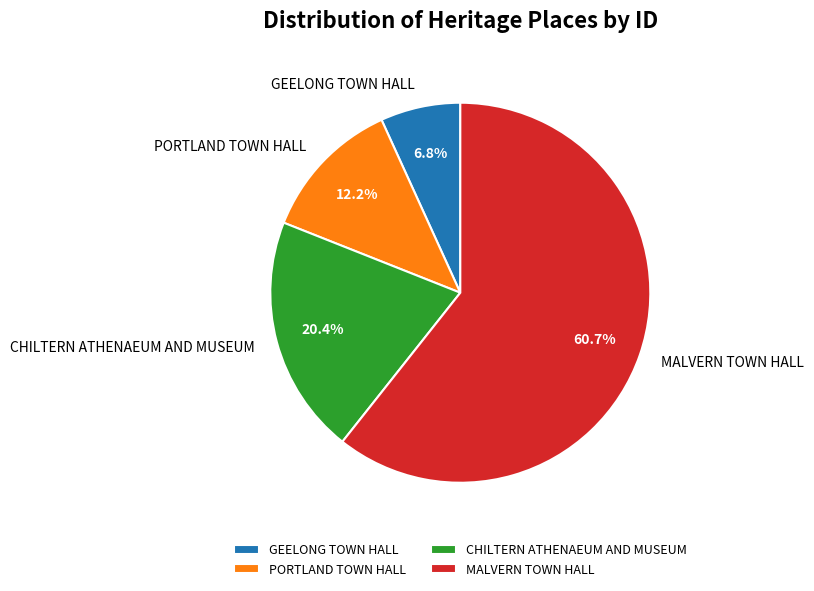

Approximately how many times larger is the value at CHILTERN ATHENAEUM AND MUSEUM compared to MALVERN TOWN HALL?

0.3